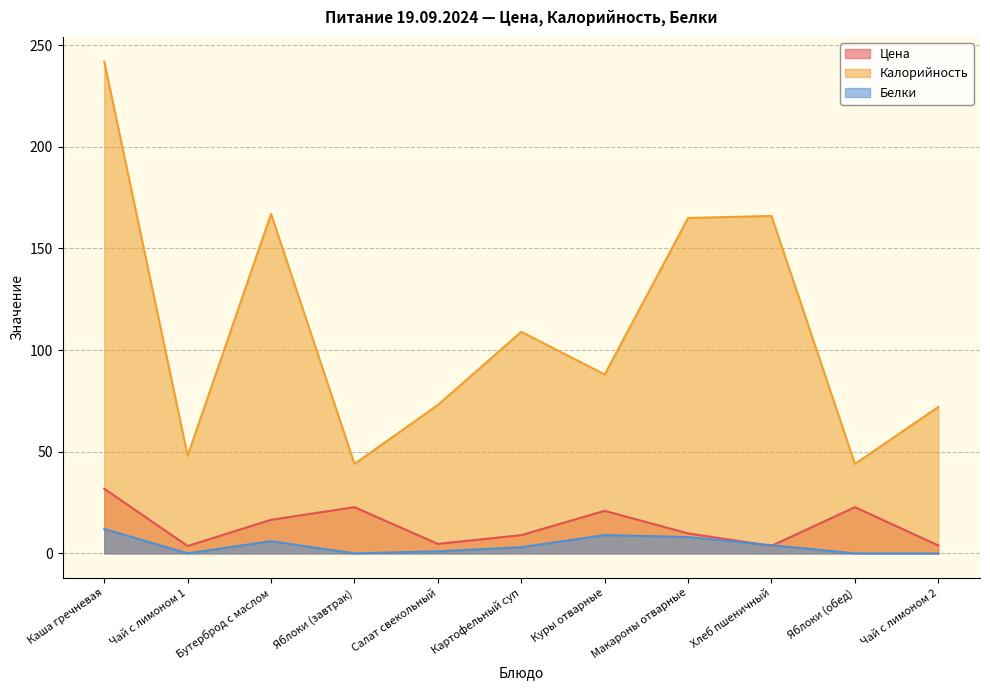

The value of Белки at Хлеб пшеничный is 4.0. True or false?

True